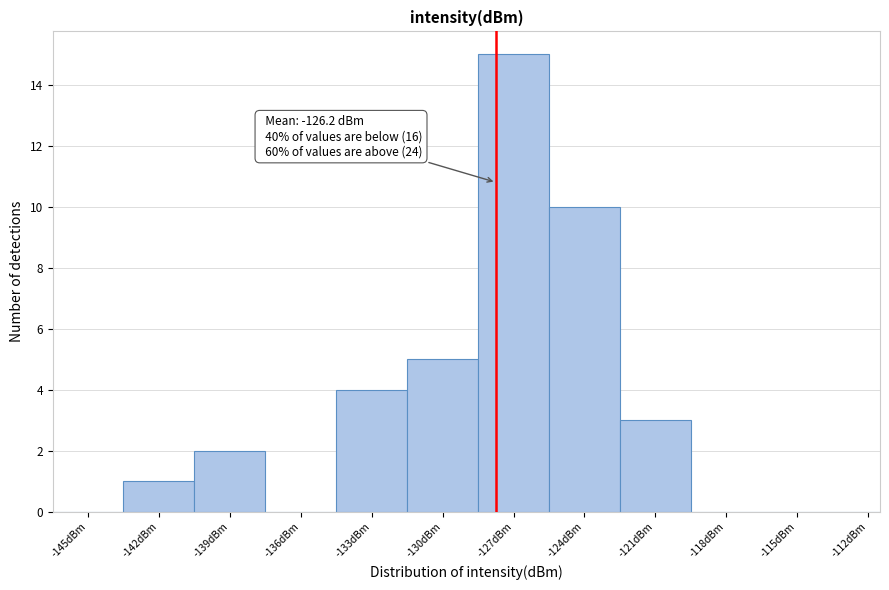

Reading left to right, what are all the values shown in this chart?

-145dBm=0	-142dBm=1	-139dBm=2	-136dBm=0	-133dBm=4	-130dBm=5	-127dBm=15	-124dBm=10	-121dBm=3	-118dBm=0	-115dBm=0	-112dBm=0